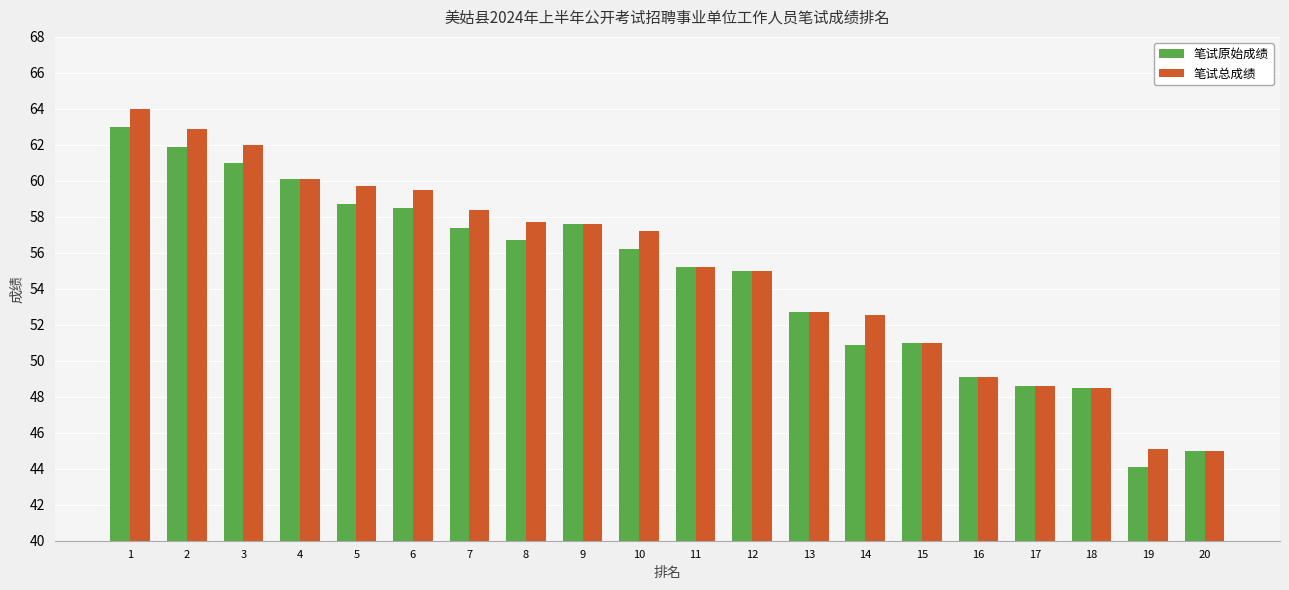

What is the approximate value of 笔试总成绩 at 6?

59.5